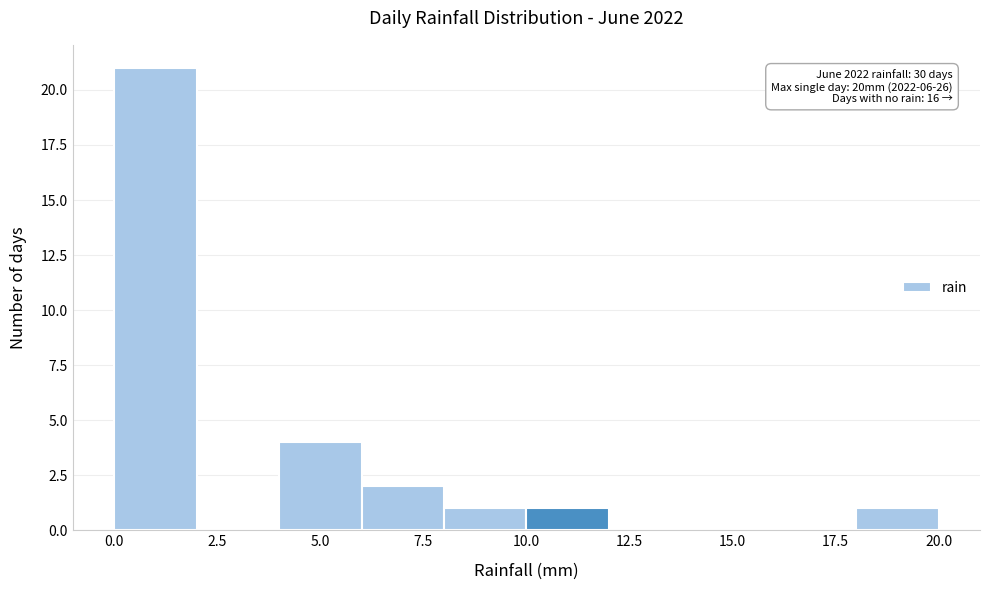

Which range on the x-axis has the tallest bar?

0 to 2